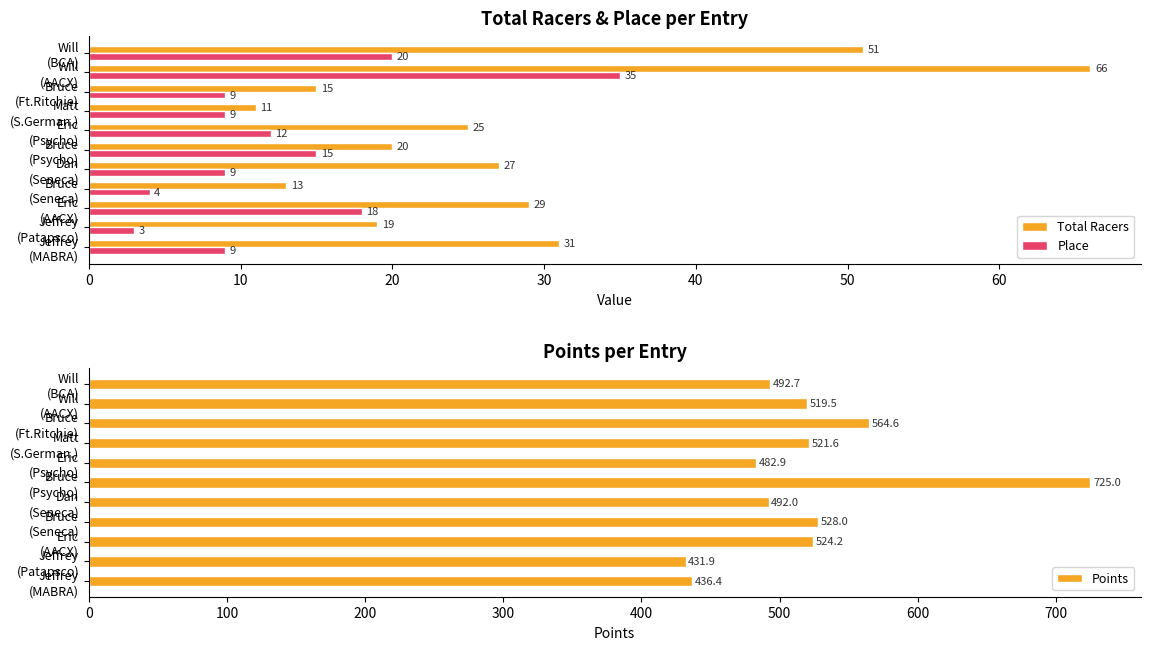

Reading left to right, list all the values displayed in this chart.

Total Racers: 31.0	19.0	29.0	13.0	27.0	20.0	25.0	11.0	15.0	66.0	51.0
Place: 9.0	3.0	18.0	4.0	9.0	15.0	12.0	9.0	9.0	35.0	20.0
Points: 436.4	431.9	524.2	528.0	492.0	725.0	482.9	521.6	564.6	519.5	492.7